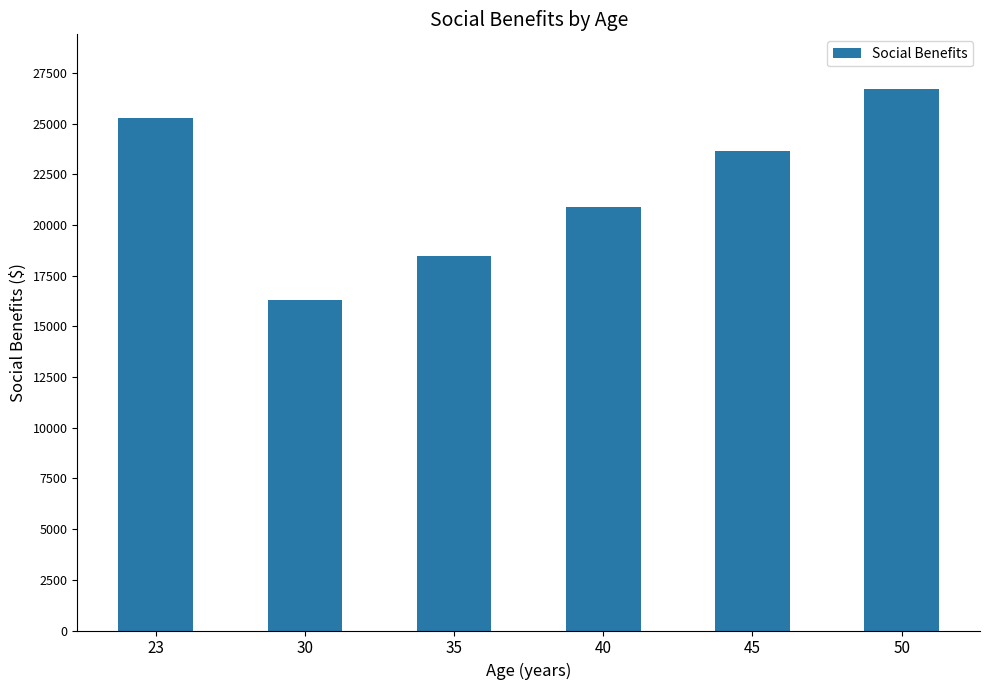

What is the greatest value displayed?

26724.6